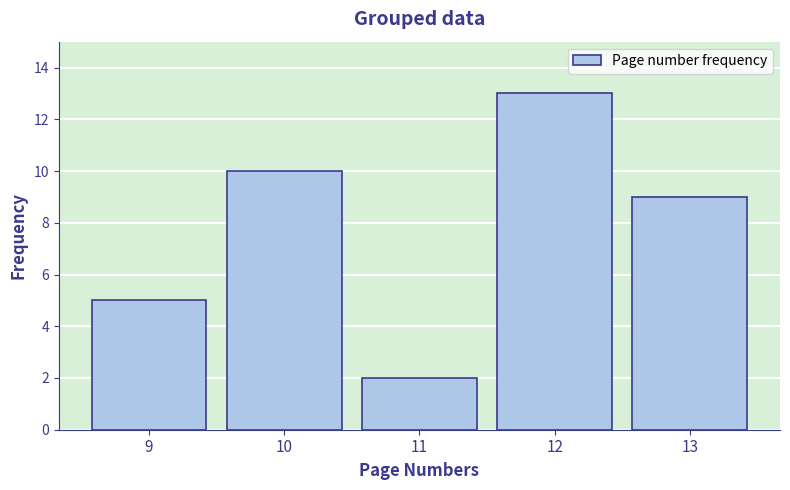

Reading left to right, what are all the values shown in this chart?

9=5	10=10	11=2	12=13	13=9